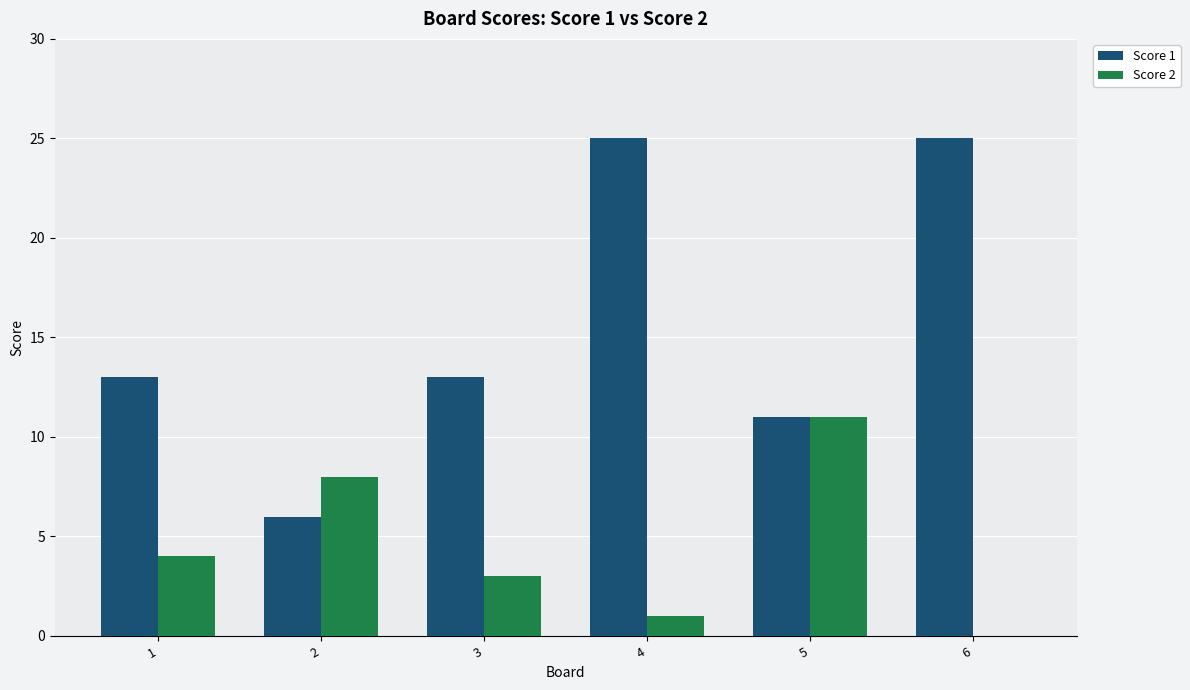

What is the sum of all Score 2 values?

27